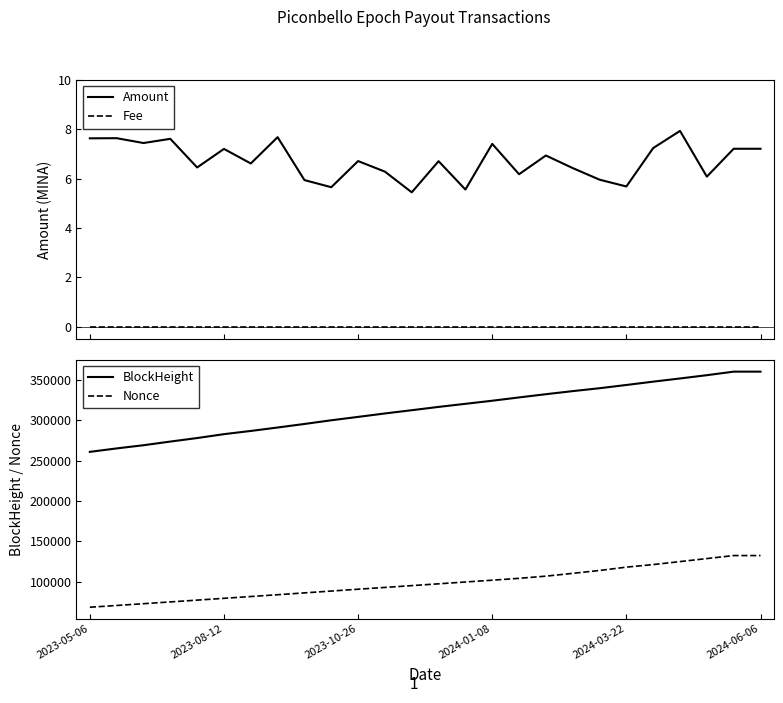

True or false: Amount and BlockHeight intersect in this chart.

False